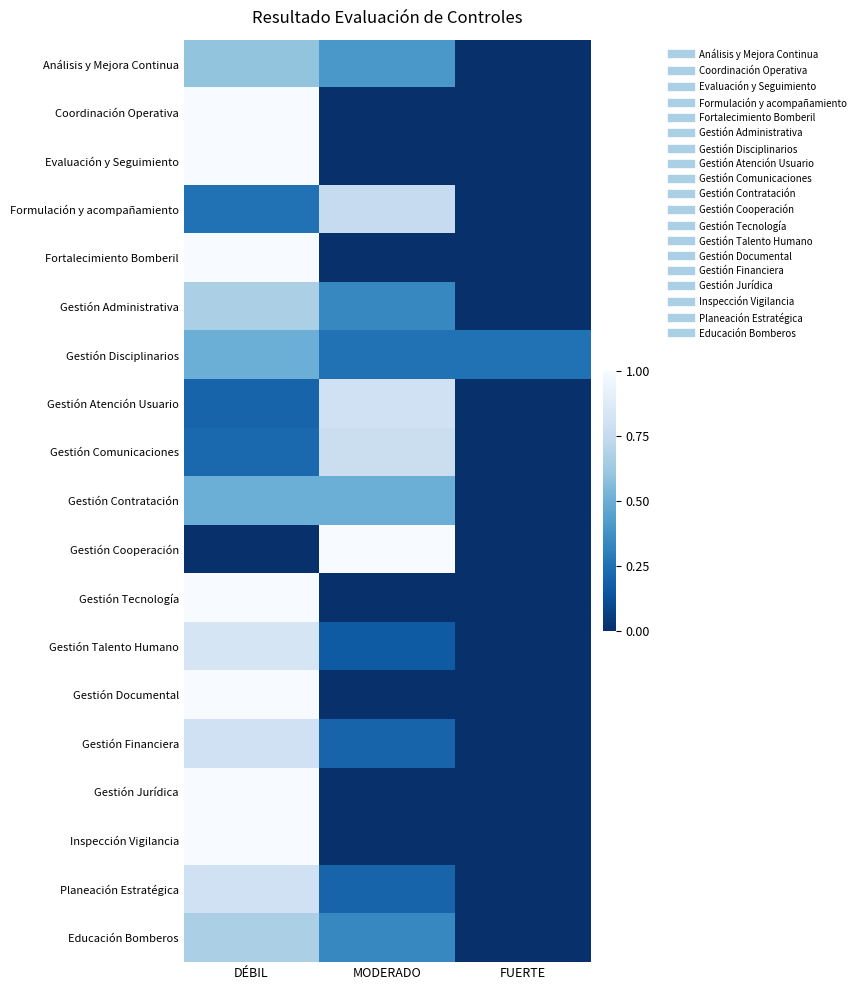

Reading left to right, extract all data points from this chart.

Análisis y Mejora Continua: DÉBIL=0.6	MODERADO=0.4	FUERTE=0.0
Coordinación Operativa: DÉBIL=1.0	MODERADO=0.0	FUERTE=0.0
Evaluación y Seguimiento: DÉBIL=1.0	MODERADO=0.0	FUERTE=0.0
Formulación y acompañamiento: DÉBIL=0.2	MODERADO=0.8	FUERTE=0.0
Fortalecimiento Bomberil: DÉBIL=1.0	MODERADO=0.0	FUERTE=0.0
Gestión Administrativa: DÉBIL=0.7	MODERADO=0.3	FUERTE=0.0
Gestión Disciplinarios: DÉBIL=0.5	MODERADO=0.2	FUERTE=0.2
Gestión Atención Usuario: DÉBIL=0.2	MODERADO=0.8	FUERTE=0.0
Gestión Comunicaciones: DÉBIL=0.2	MODERADO=0.8	FUERTE=0.0
Gestión Contratación: DÉBIL=0.5	MODERADO=0.5	FUERTE=0.0
Gestión Cooperación: DÉBIL=0.0	MODERADO=1.0	FUERTE=0.0
Gestión Tecnología: DÉBIL=1.0	MODERADO=0.0	FUERTE=0.0
Gestión Talento Humano: DÉBIL=0.8	MODERADO=0.2	FUERTE=0.0
Gestión Documental: DÉBIL=1.0	MODERADO=0.0	FUERTE=0.0
Gestión Financiera: DÉBIL=0.8	MODERADO=0.2	FUERTE=0.0
Gestión Jurídica: DÉBIL=1.0	MODERADO=0.0	FUERTE=0.0
Inspección Vigilancia: DÉBIL=1.0	MODERADO=0.0	FUERTE=0.0
Planeación Estratégica: DÉBIL=0.8	MODERADO=0.2	FUERTE=0.0
Educación Bomberos: DÉBIL=0.7	MODERADO=0.3	FUERTE=0.0